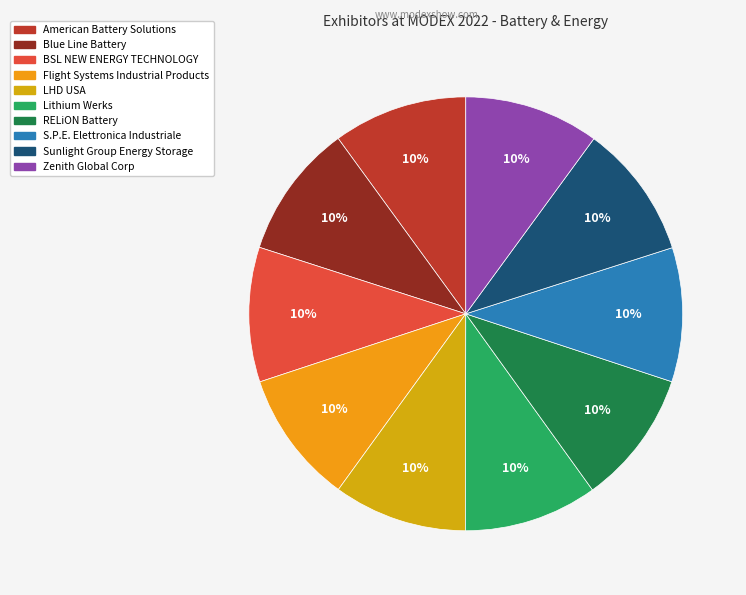

How much of the chart is everything except Flight Systems Industrial Products?

90.1%